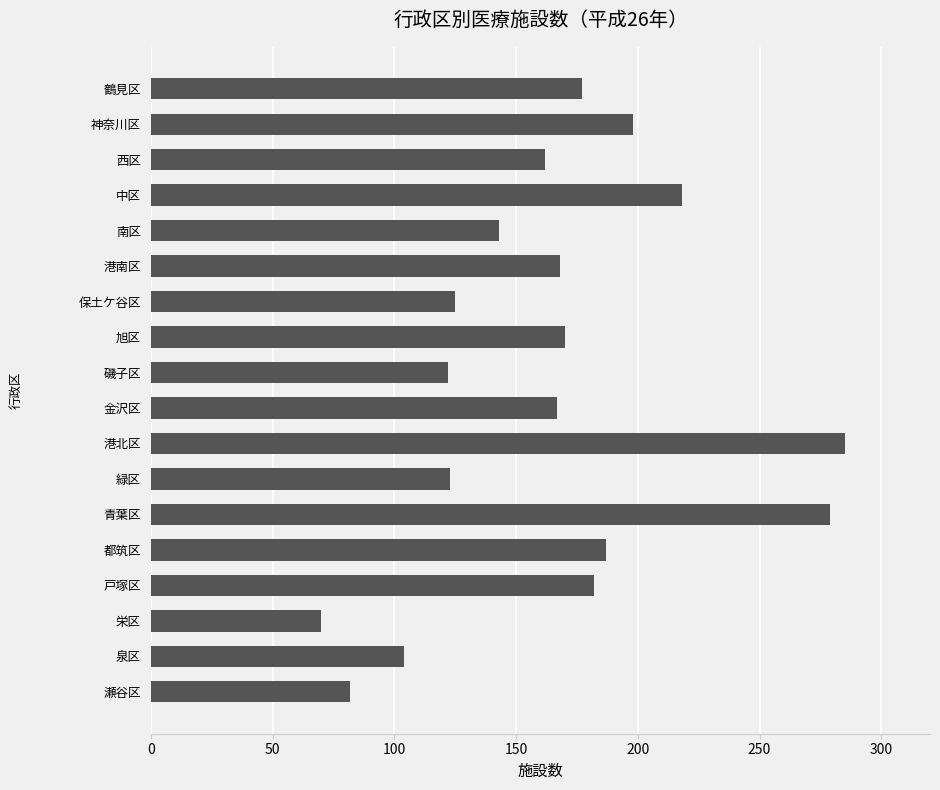

Between 港北区 and 西区, which is larger?

港北区